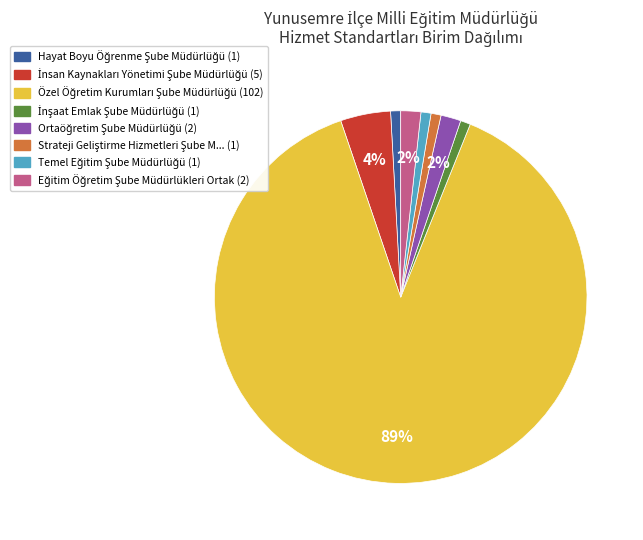

Does any single category account for the majority?

Yes